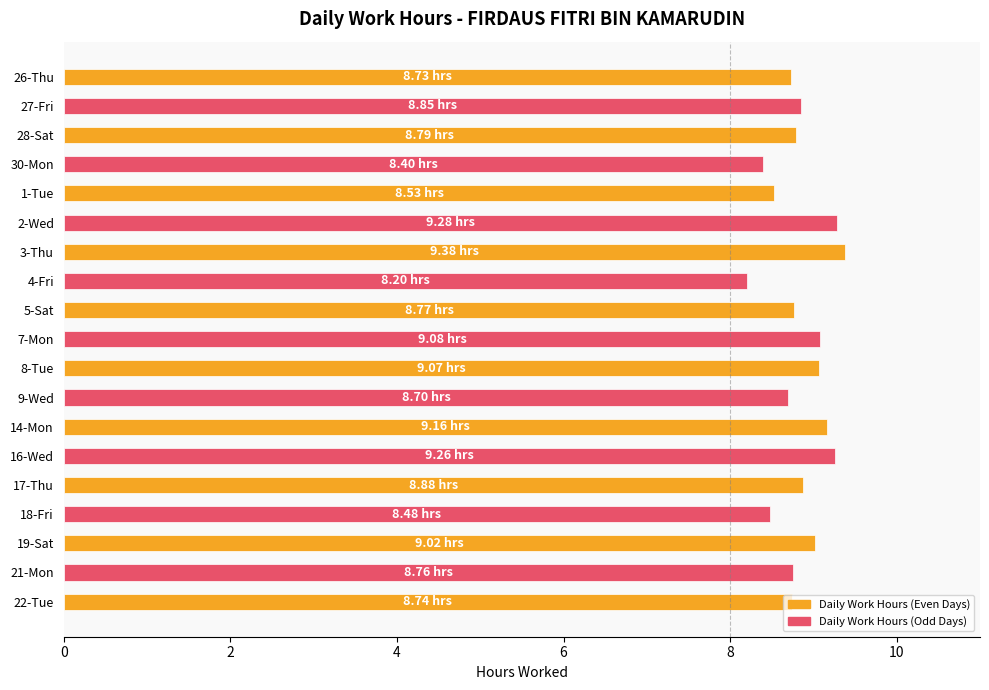

What is the maximum value shown in the chart?

9.4